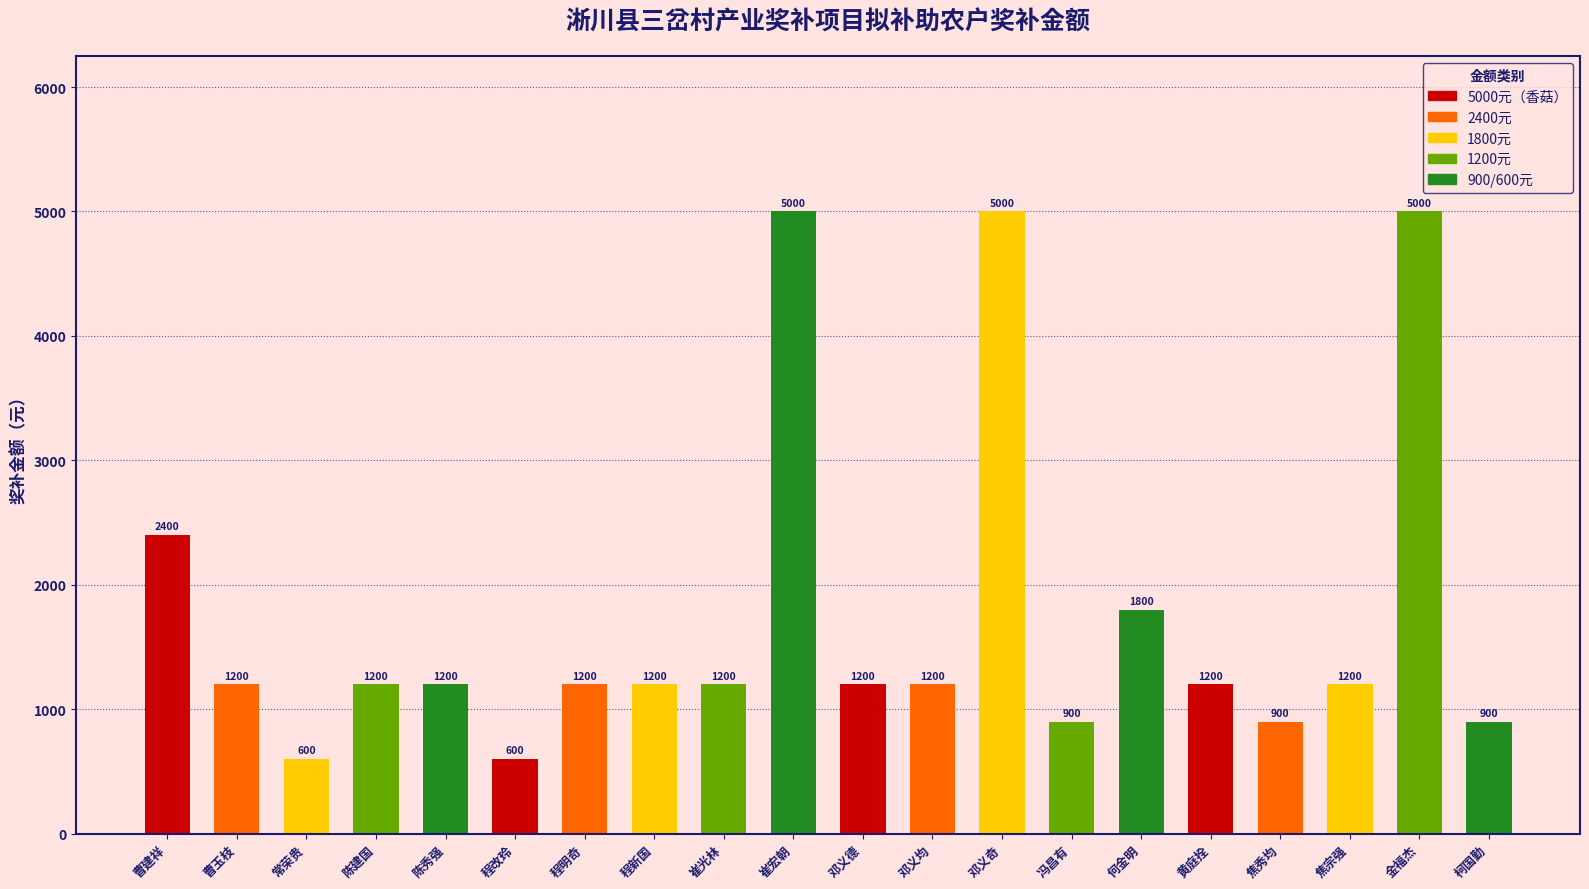

What position from the left is 常荣贵?

3